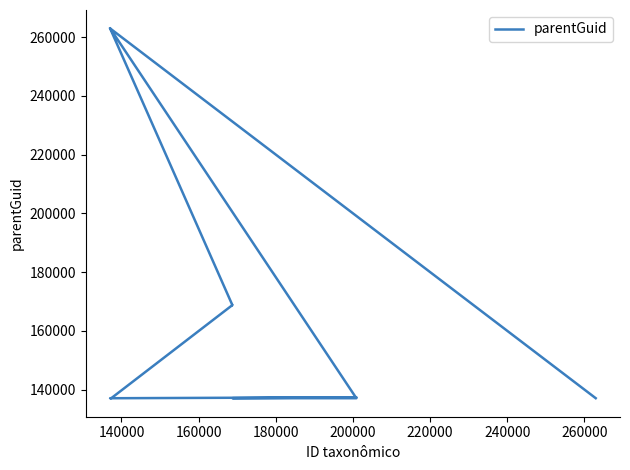

What is the difference between the values at 240000 and 140000?

31689